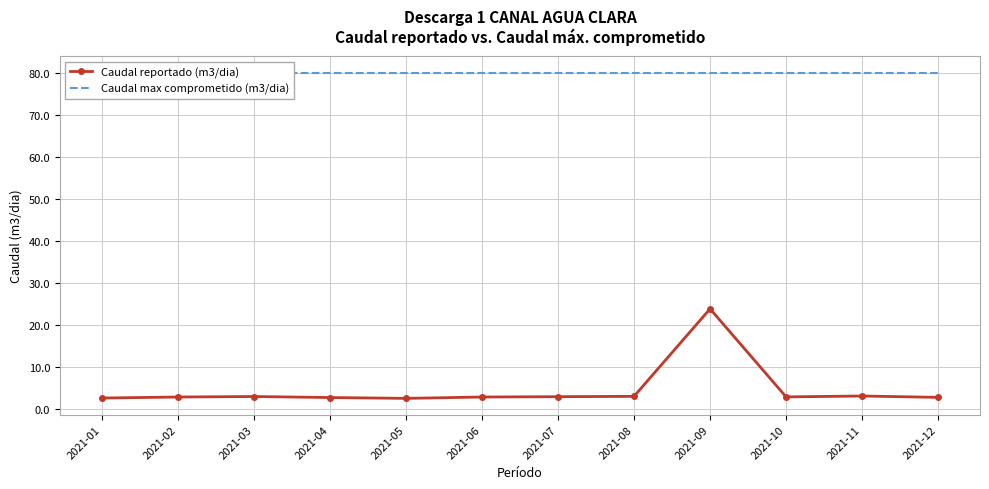

What is the total value across all series at 2021-01?

82.7